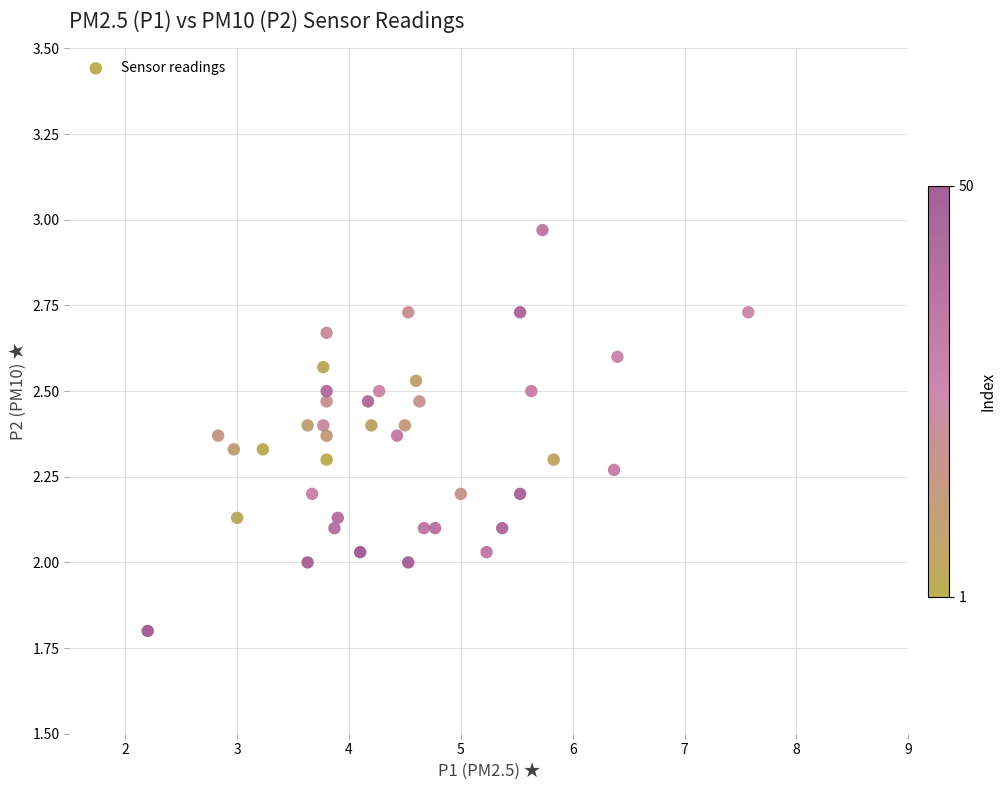

What is the range of X values (max minus min)?

5.4